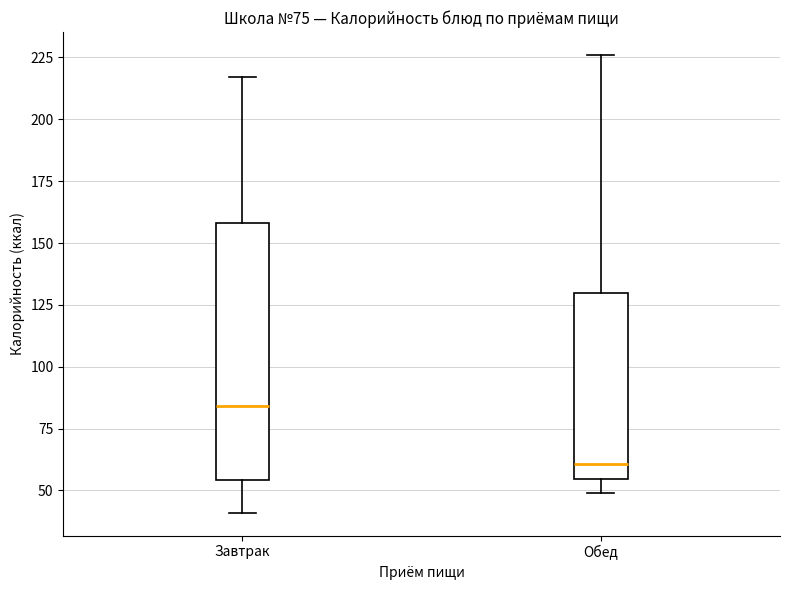

Comparing the boxes themselves (not the whiskers), which one is the tallest?

Завтрак